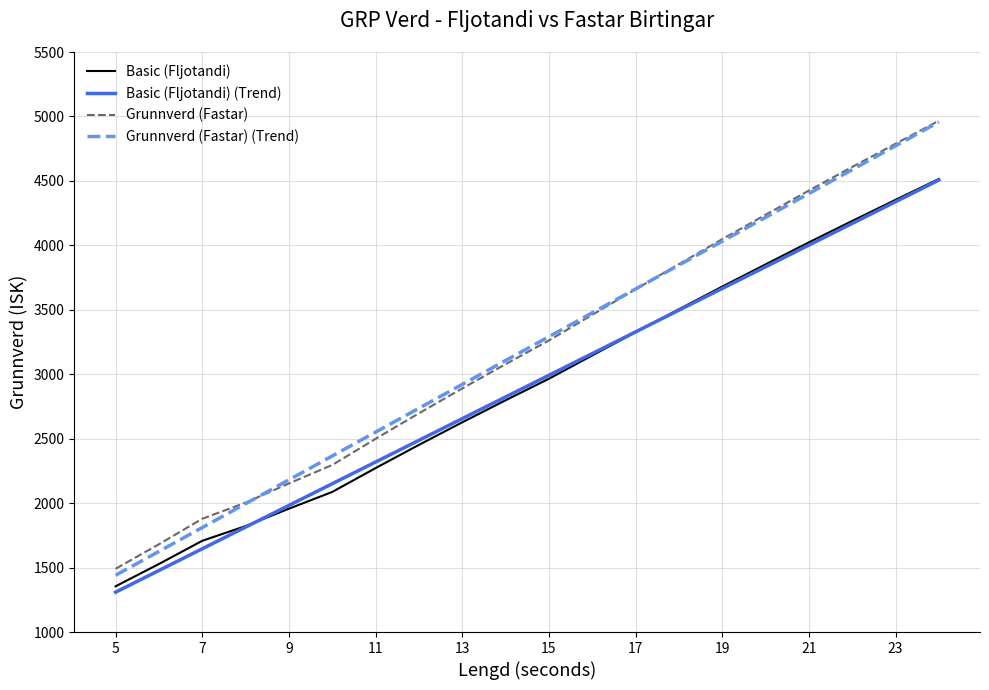

How many values in the Basic (Fljotandi) (Trend) series are below 2992?

10